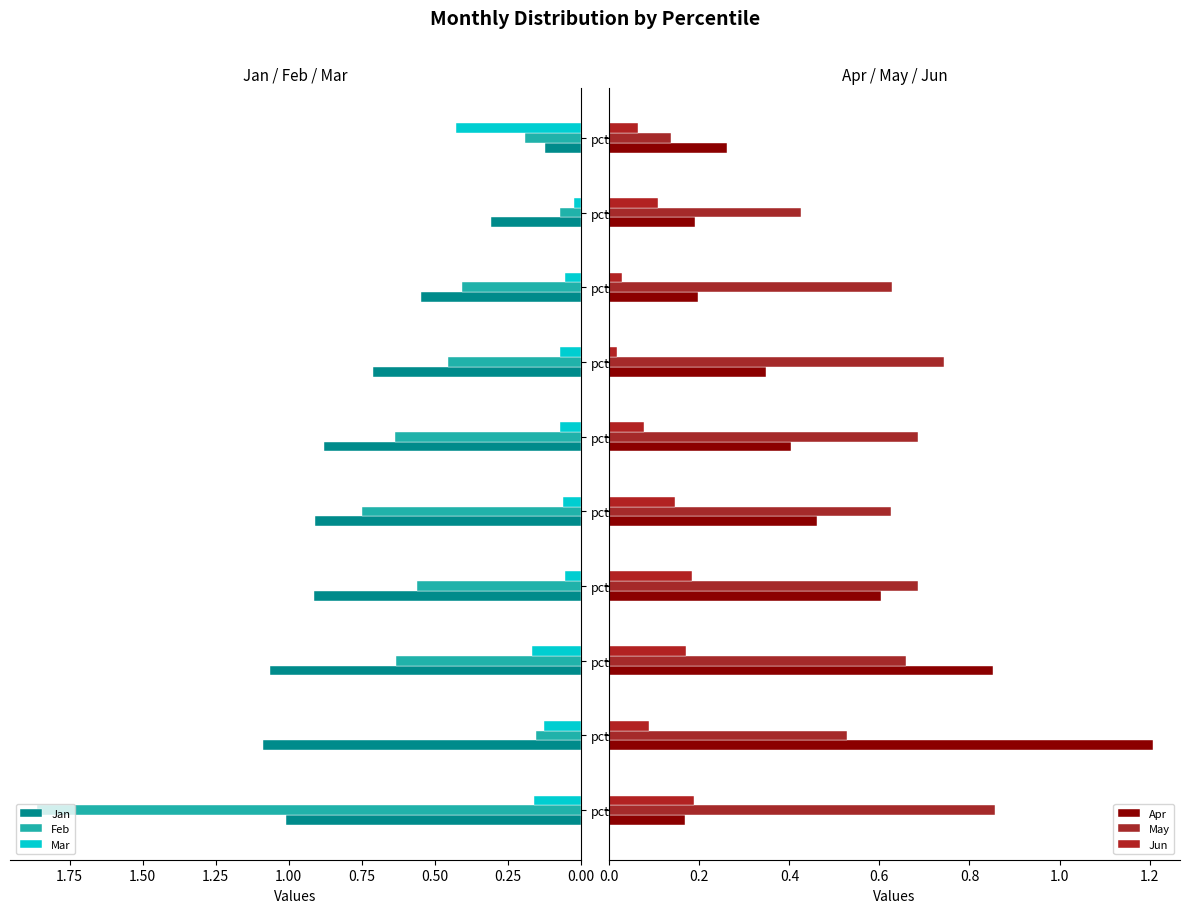

True or false: Feb has a value of 0.2 at pct75.

False